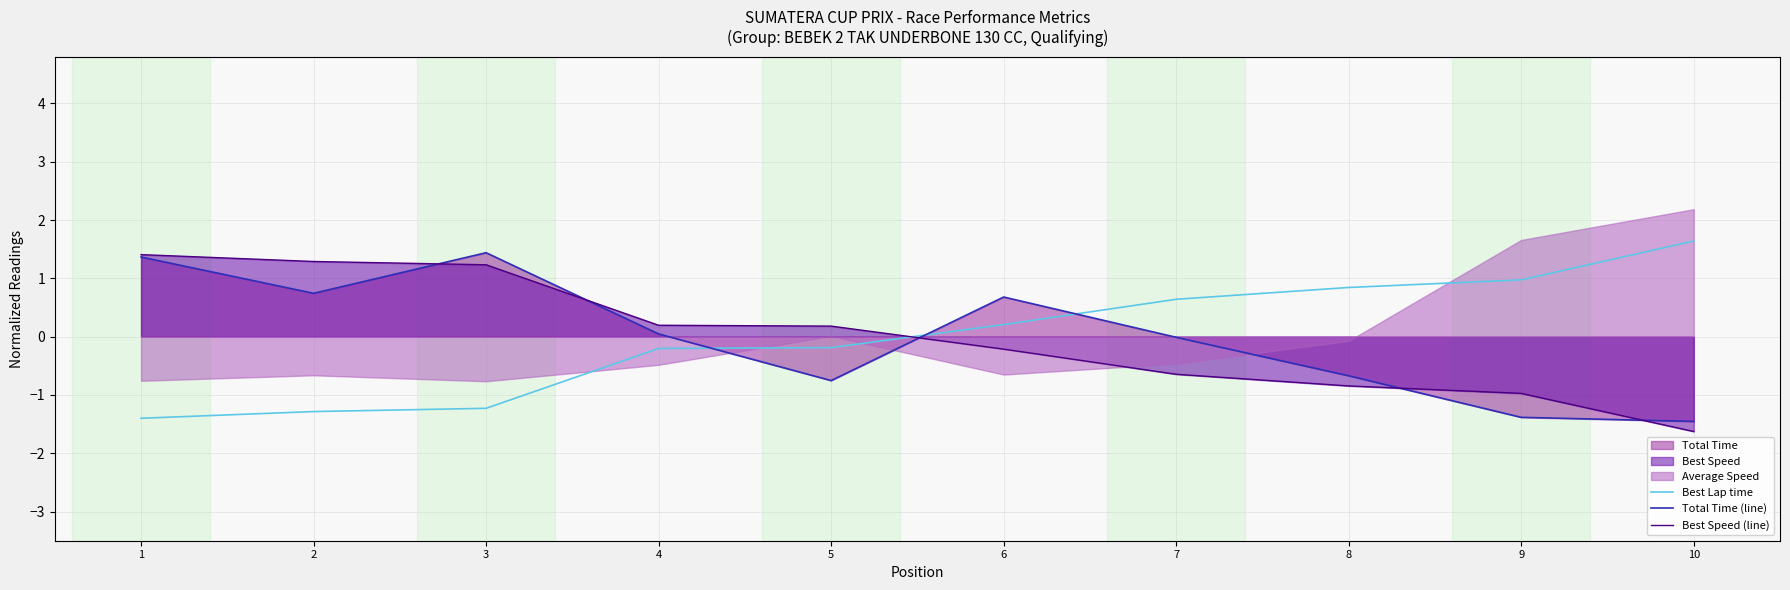

At which category does the chart reach its peak across all series?

10